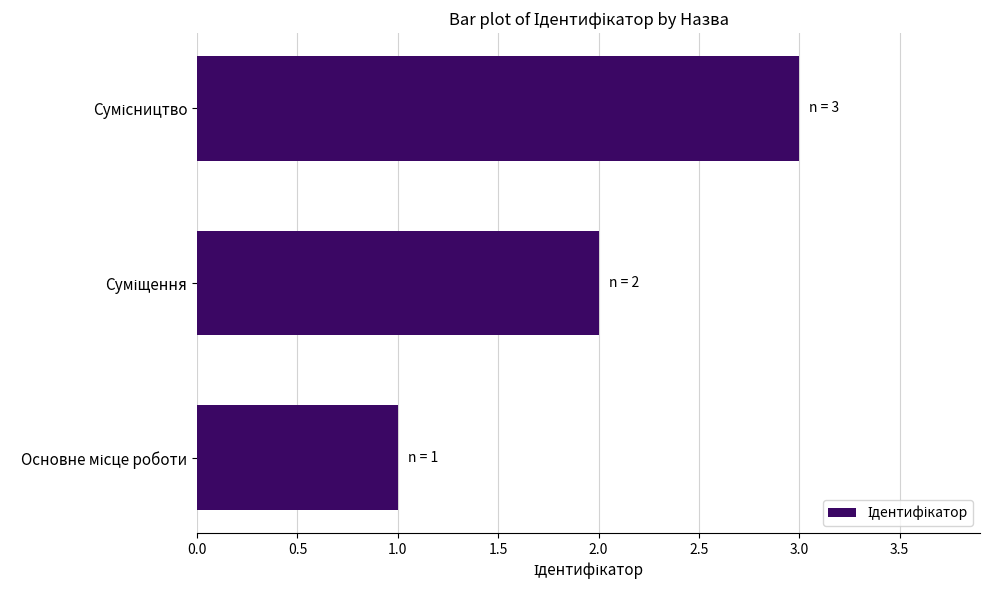

What is the greatest value displayed?

3